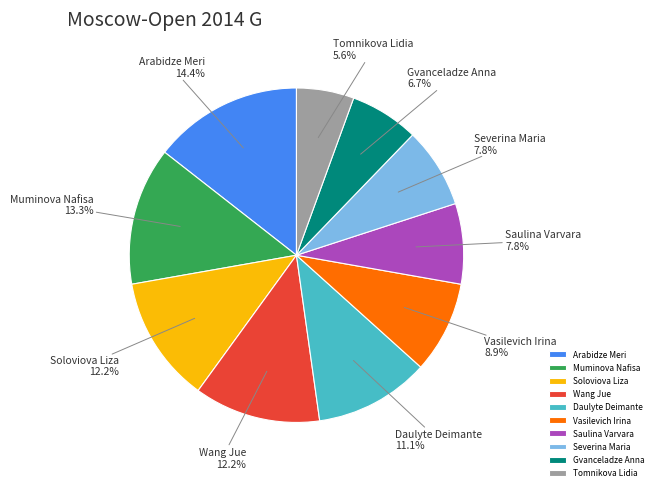

Which has a higher value, Saulina Varvara or Muminova Nafisa?

Muminova Nafisa